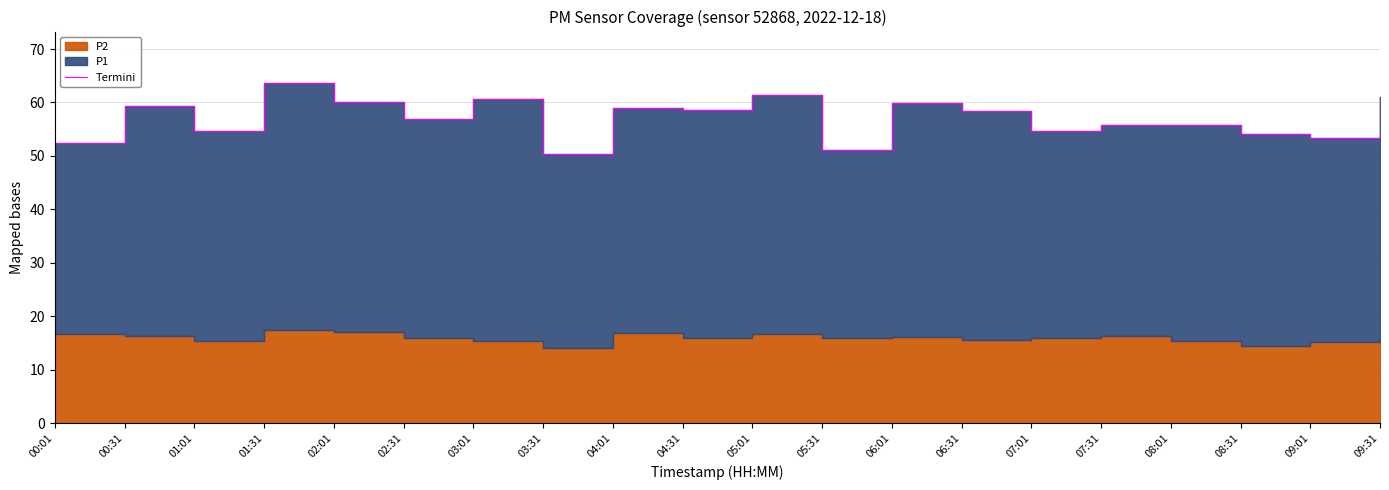

At which label does the data first exceed 58?

00:31